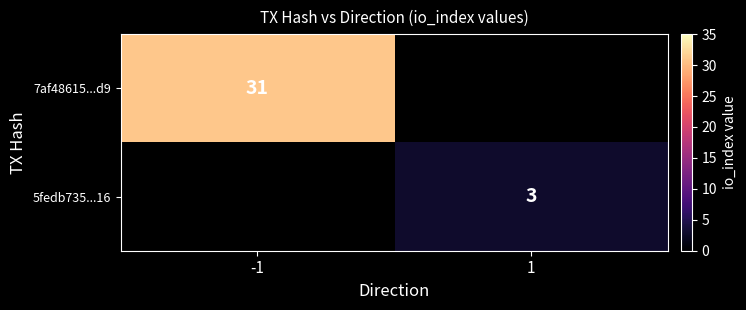

Between 1 and -1, which is larger?

-1